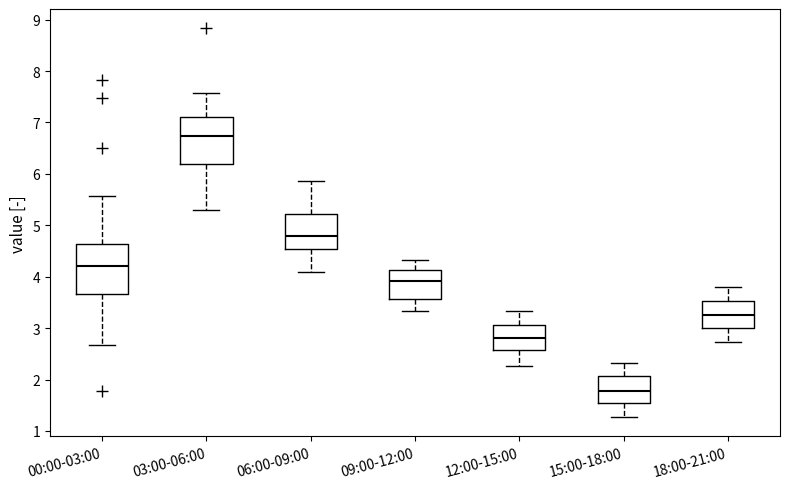

Which box has the highest median line?

03:00-06:00